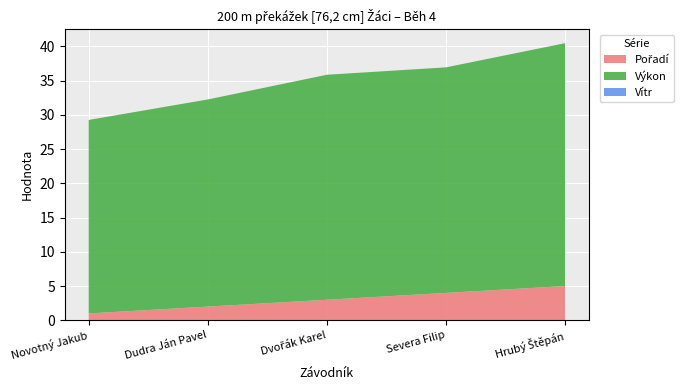

Reading left to right, extract all data points from this chart.

Pořadí: Novotný Jakub=1.0	Dudra Ján Pavel=2.0	Dvořák Karel=3.0	Severa Filip=4.0	Hrubý Štěpán=5.0
Výkon: Novotný Jakub=28.3	Dudra Ján Pavel=30.2	Dvořák Karel=32.9	Severa Filip=32.9	Hrubý Štěpán=35.5
Vítr: Novotný Jakub=0.0	Dudra Ján Pavel=0.0	Dvořák Karel=0.0	Severa Filip=0.0	Hrubý Štěpán=0.0